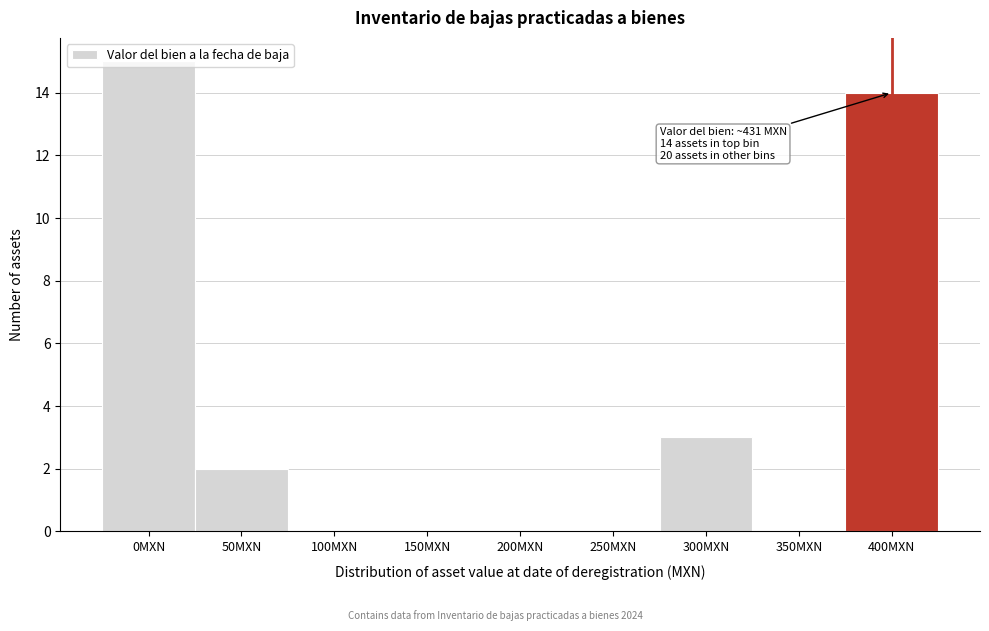

What is the greatest value displayed?

15